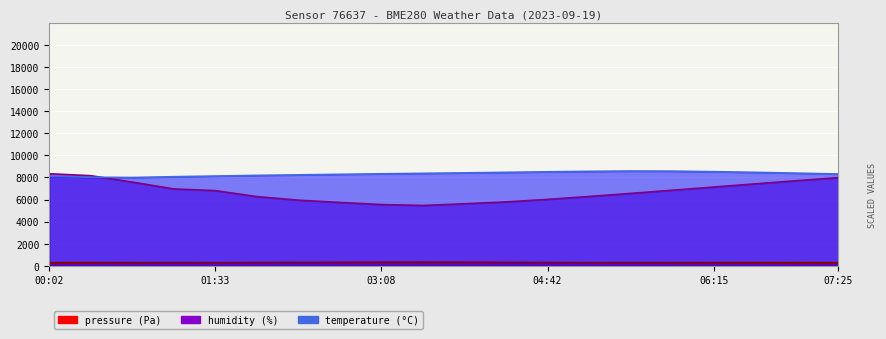

What value does the temperature series have at 01:58?

8184.0